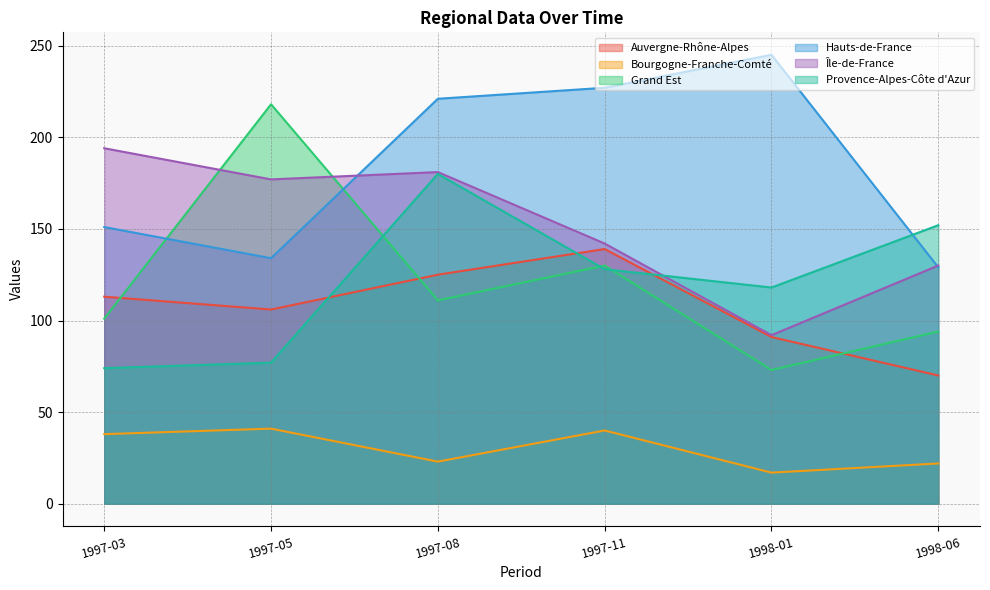

At which label does Provence-Alpes-Côte d'Azur reach its peak?

1997-08